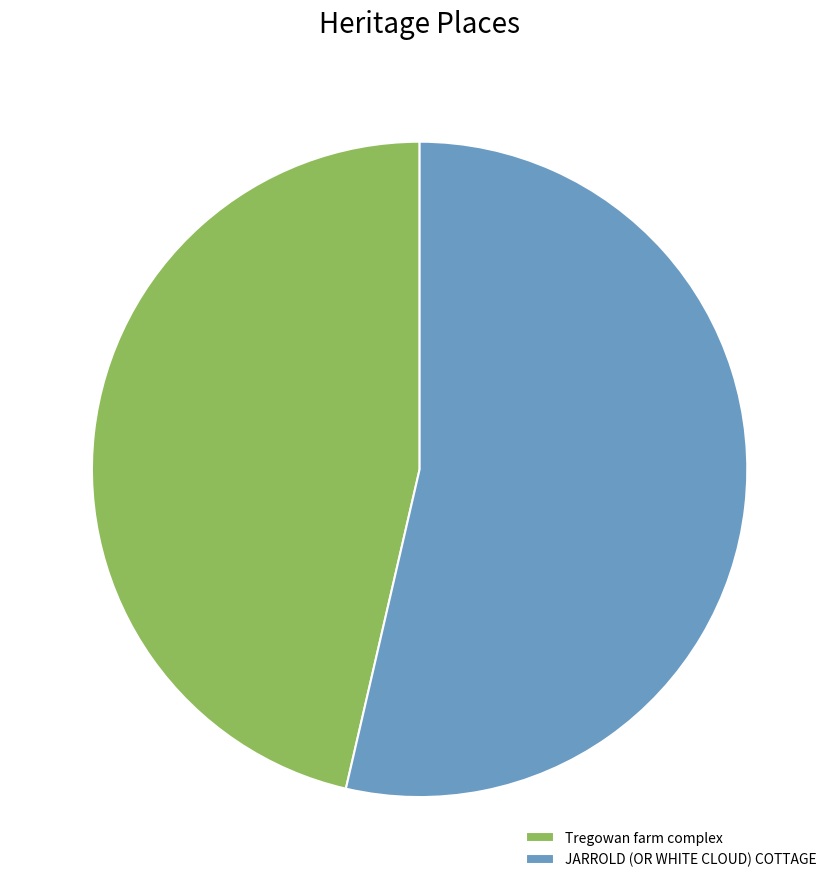

What is the majority slice?

JARROLD (OR WHITE CLOUD) COTTAGE